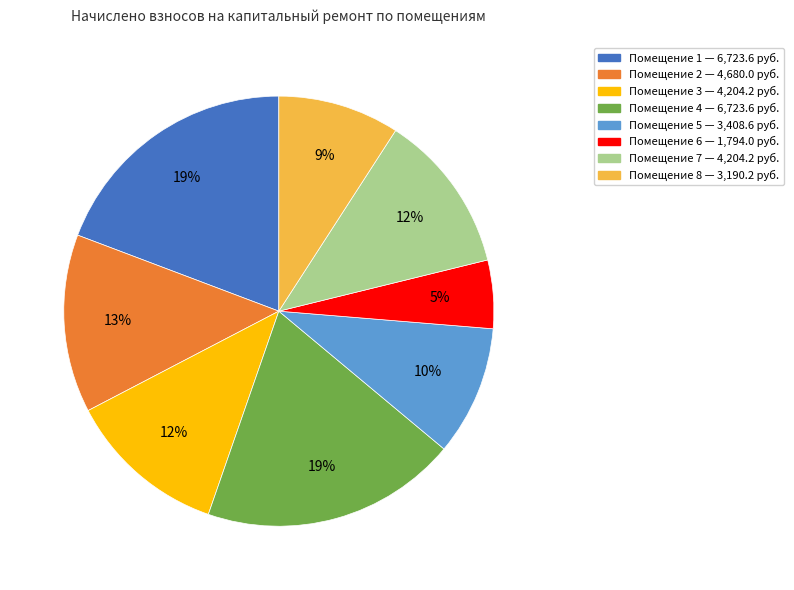

To the nearest percent, what is the difference between the largest and smallest slice percentages?

14%